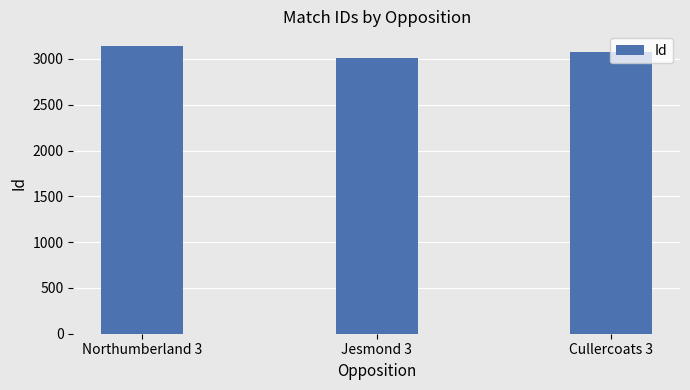

What is the change in value from Northumberland 3 to Jesmond 3?

-136